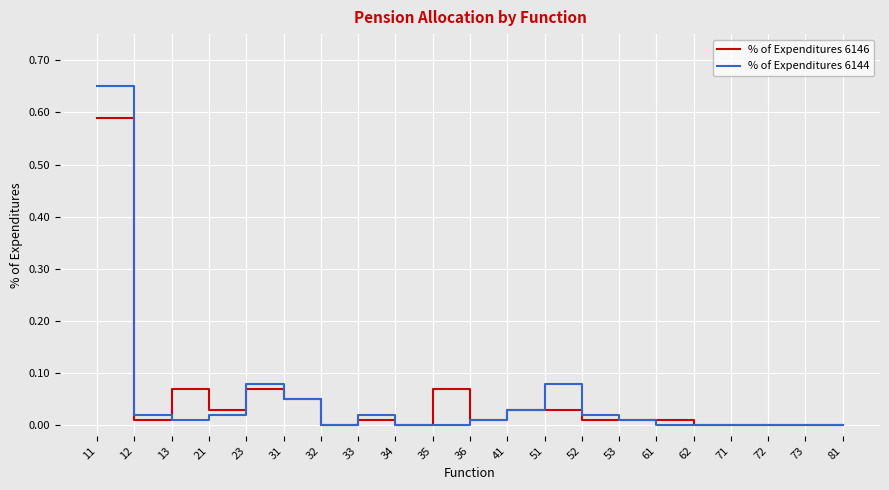

Does the chart display data point markers on the line(s)?

No